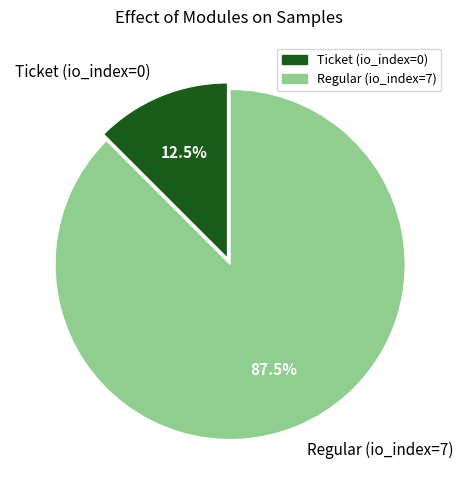

Which slice is the largest?

Regular (io_index=7)